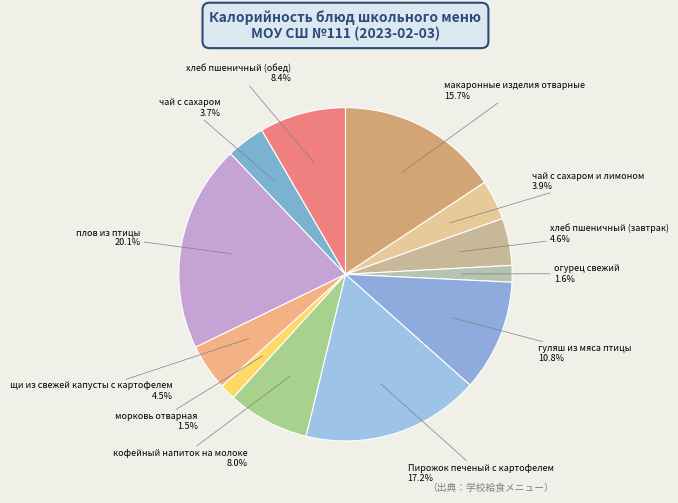

How many segments does this pie chart have?

12